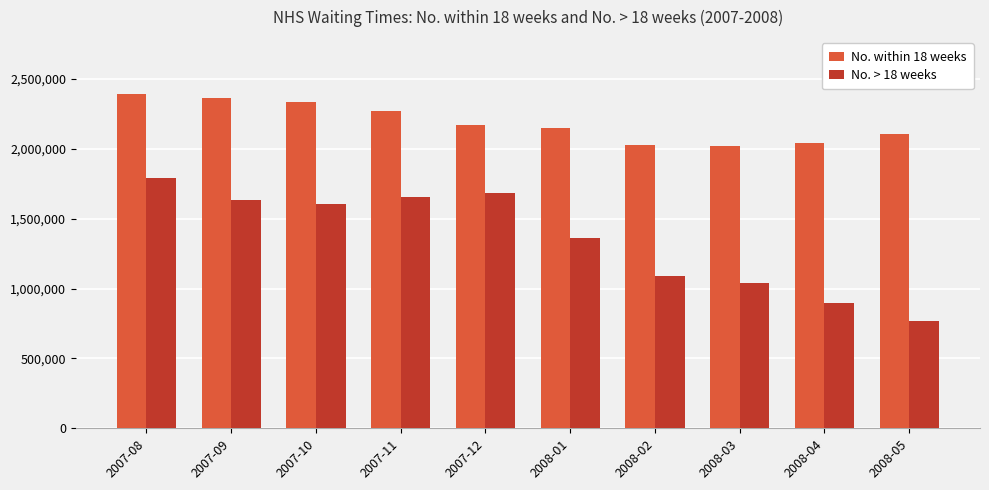

What is the average value of the No. within 18 weeks series?

2187922